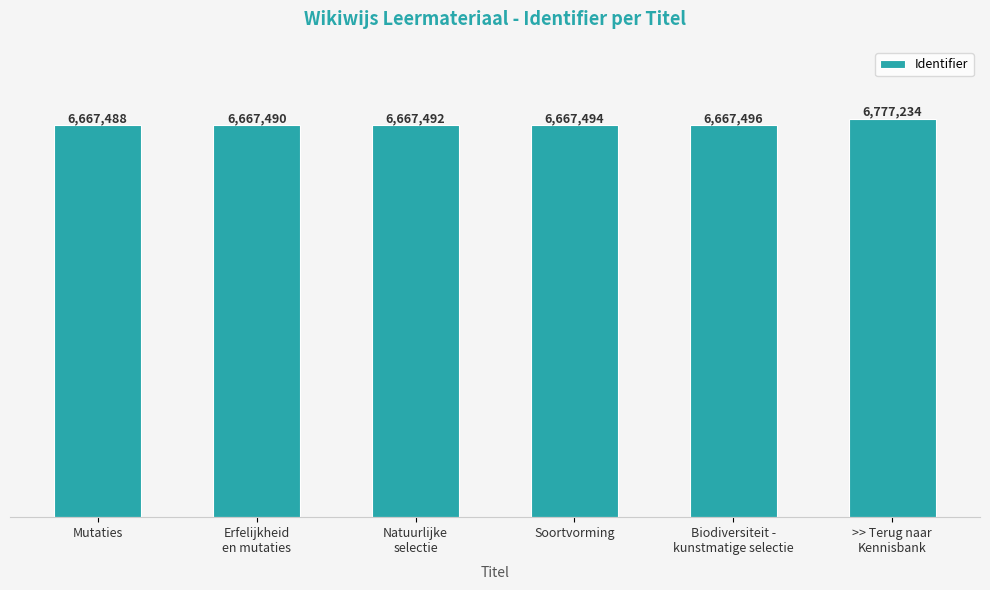

What is the difference between the values at Erfelijkheid
en mutaties and Biodiversiteit -
kunstmatige selectie?

6